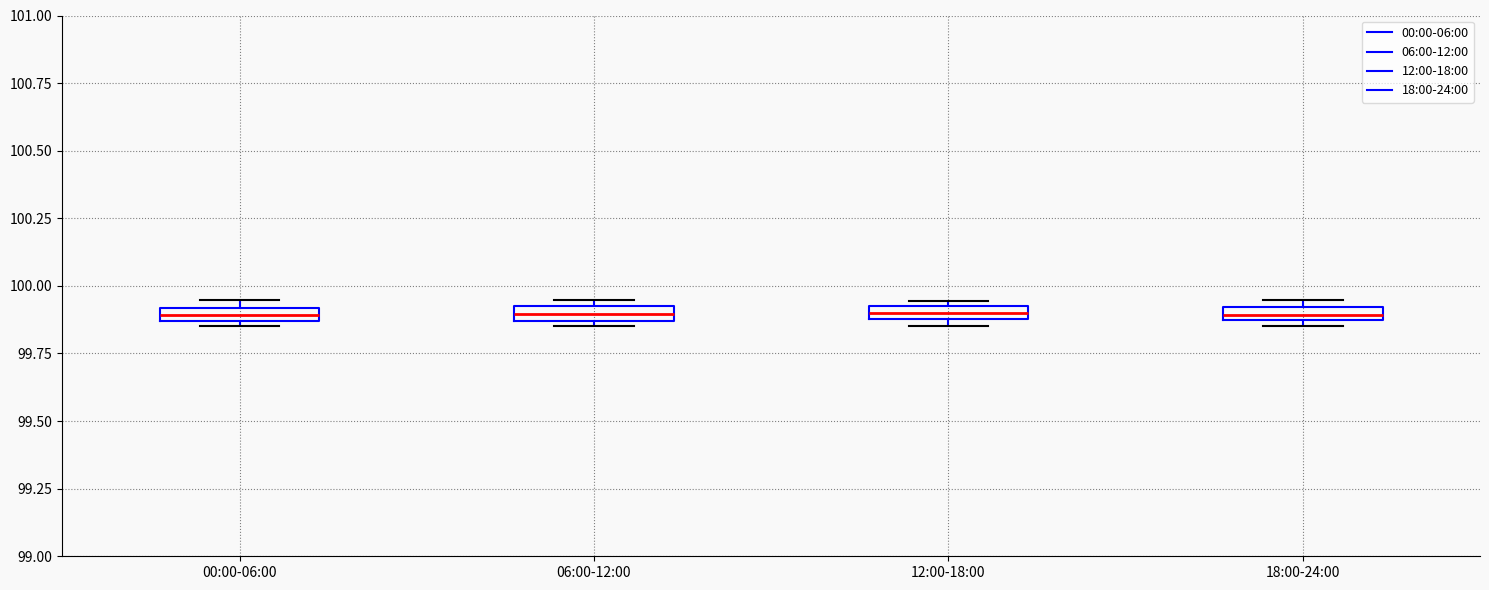

Where is the upper edge of the box for 18:00-24:00 on the y-axis? The values are not printed on the chart, so give them approximately, as read against the axis.

99.90